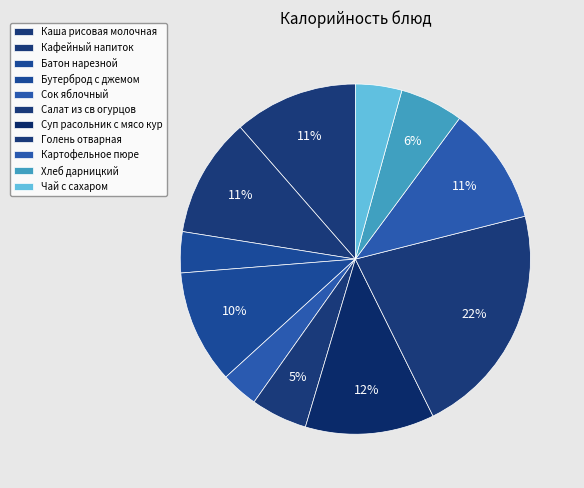

To the nearest percent, what portion does Сок яблочный represent?

3%